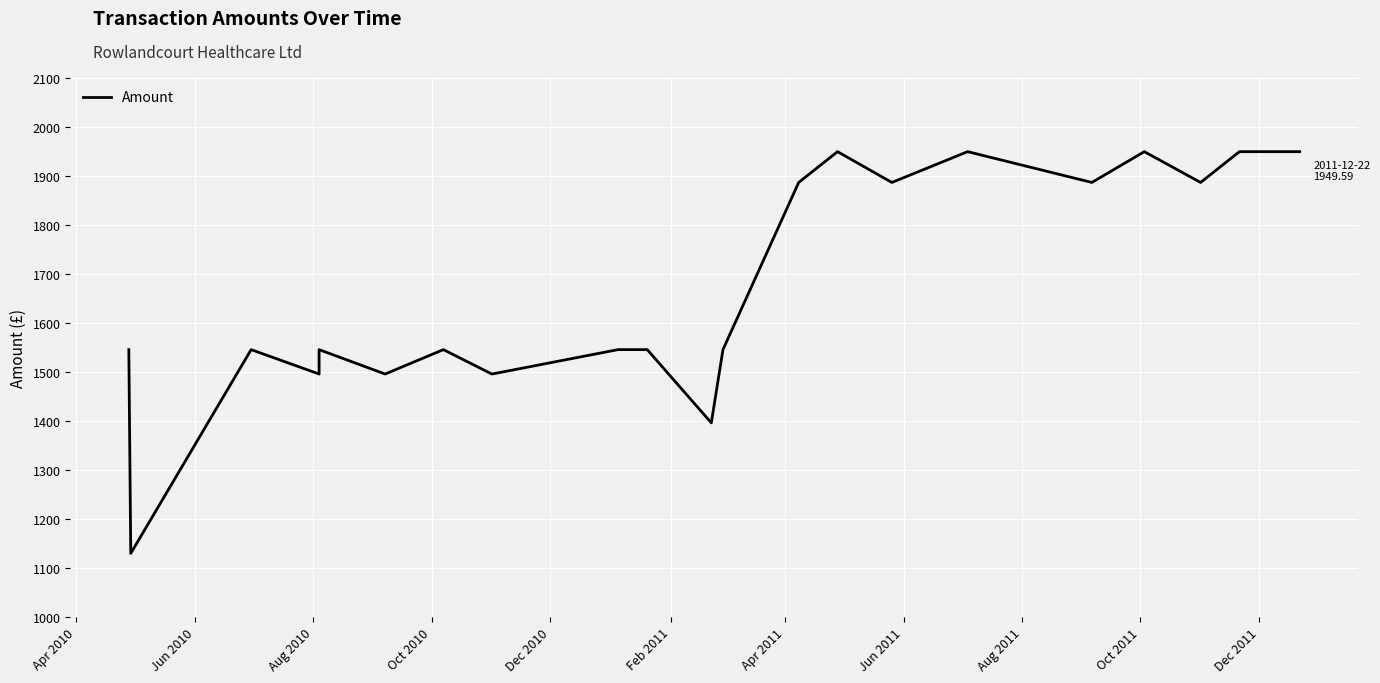

Reading left to right, transcribe all the data shown in this chart.

1545.3	1129.3	1545.3	1495.5	1545.3	1495.5	1545.3	1495.5	1545.3	1545.3	1395.8	1545.3	1886.7	1949.6	1886.7	1949.6	1886.7	1949.6	1886.7	1949.6	1949.6	1949.6